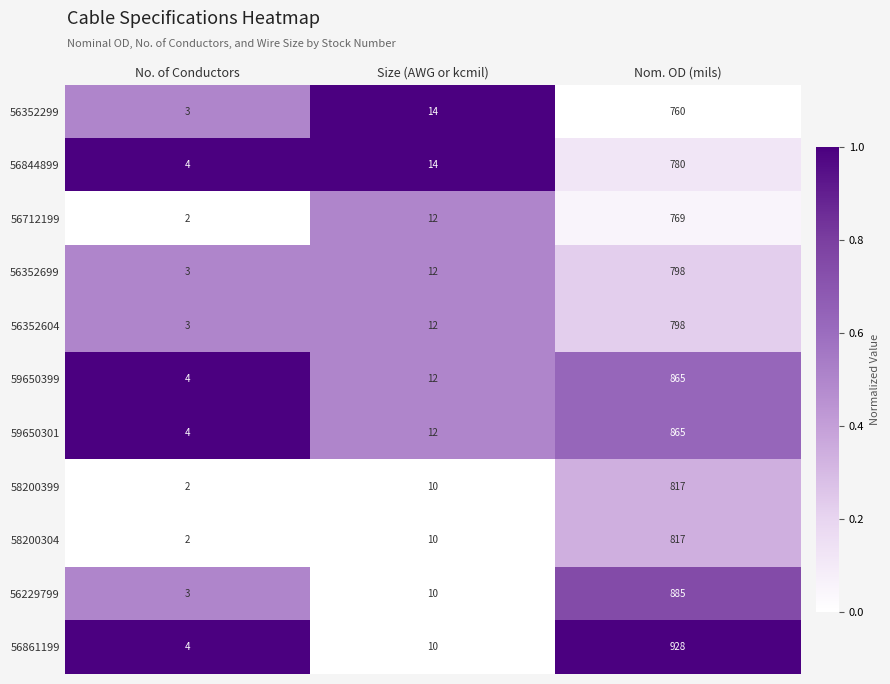

Which series changed the most between Size (AWG or kcmil) and Nom. OD (mils)?

56861199